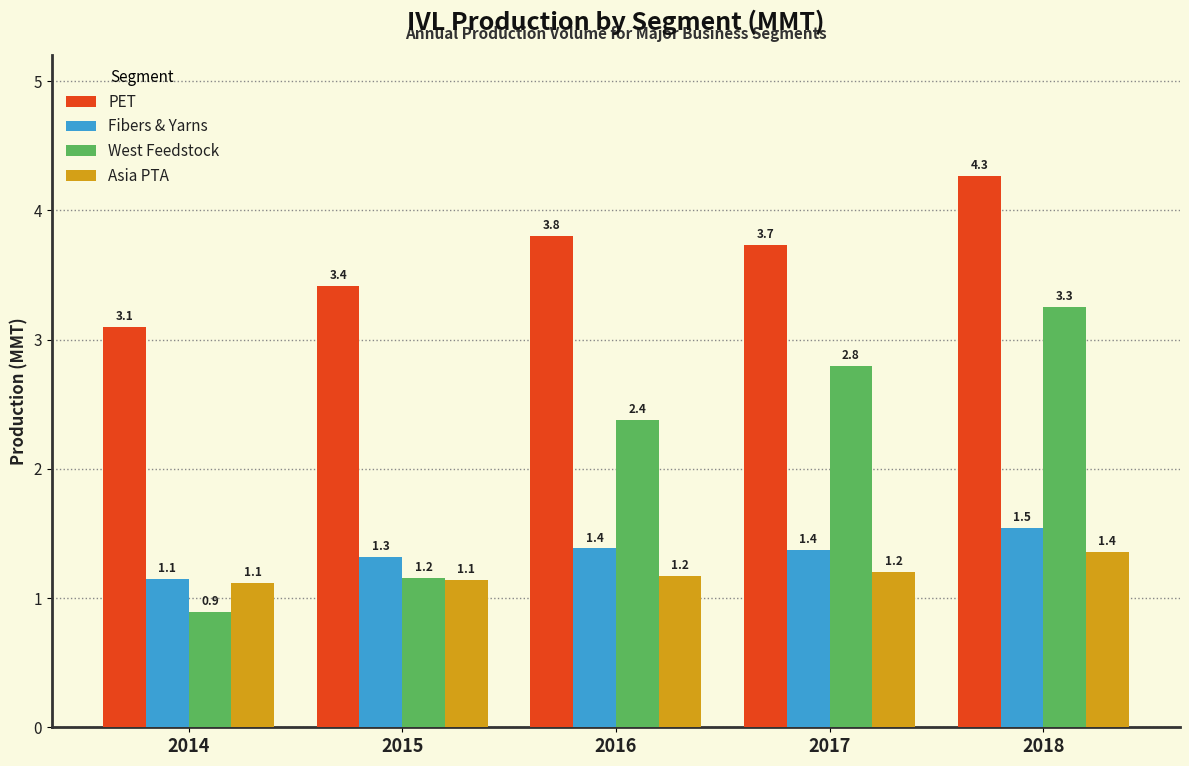

Reading right to left, transcribe all the data shown in this chart.

PET: 2018=4.3	2017=3.7	2016=3.8	2015=3.4	2014=3.1
Fibers & Yarns: 2018=1.5	2017=1.4	2016=1.4	2015=1.3	2014=1.1
West Feedstock: 2018=3.3	2017=2.8	2016=2.4	2015=1.2	2014=0.9
Asia PTA: 2018=1.4	2017=1.2	2016=1.2	2015=1.1	2014=1.1